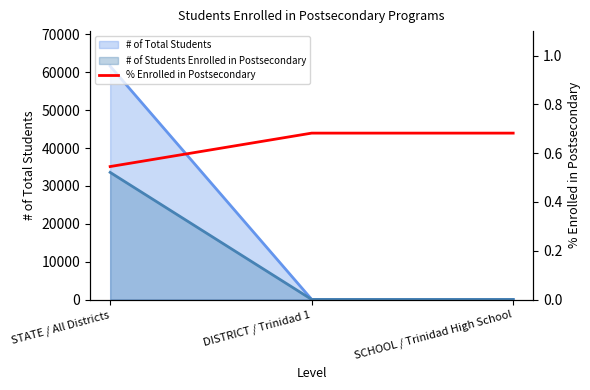

Reading left to right, extract all data points from this chart.

0.5	0.7	0.7